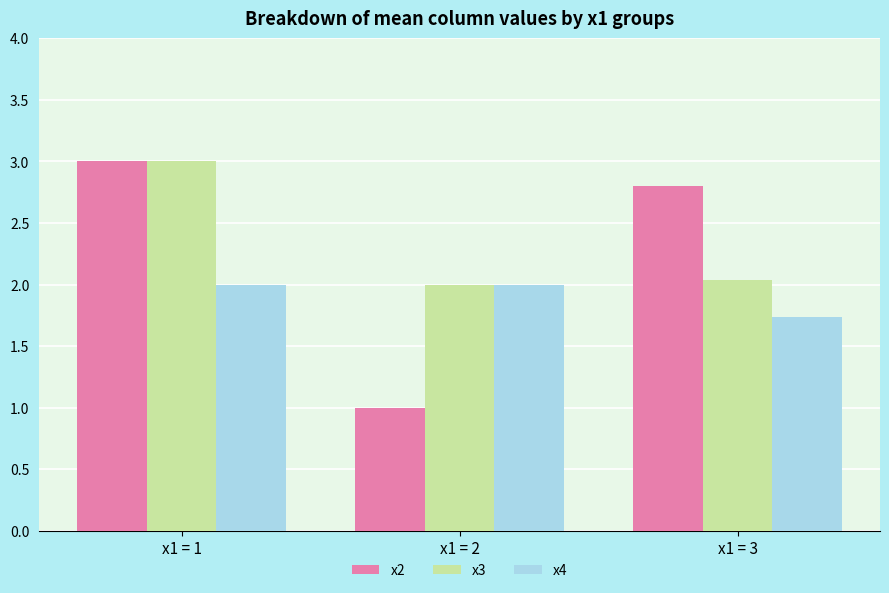

How many bars are there in total?

9